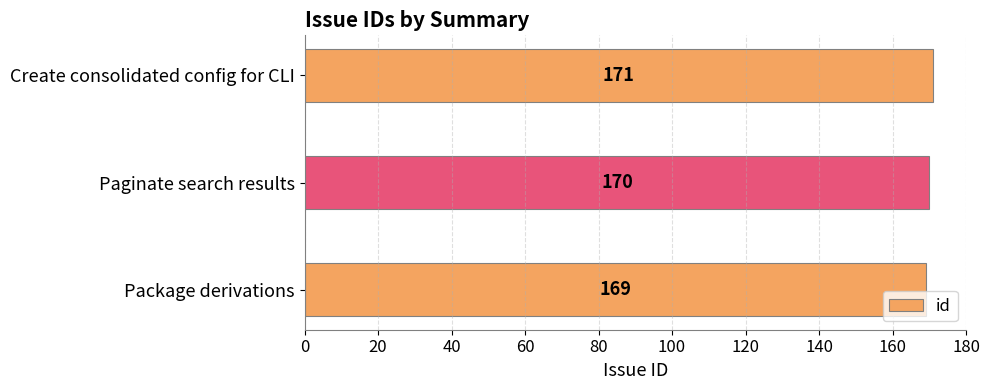

Rank the categories by value from highest to lowest.

Create consolidated config for CLI, Paginate search results, Package derivations